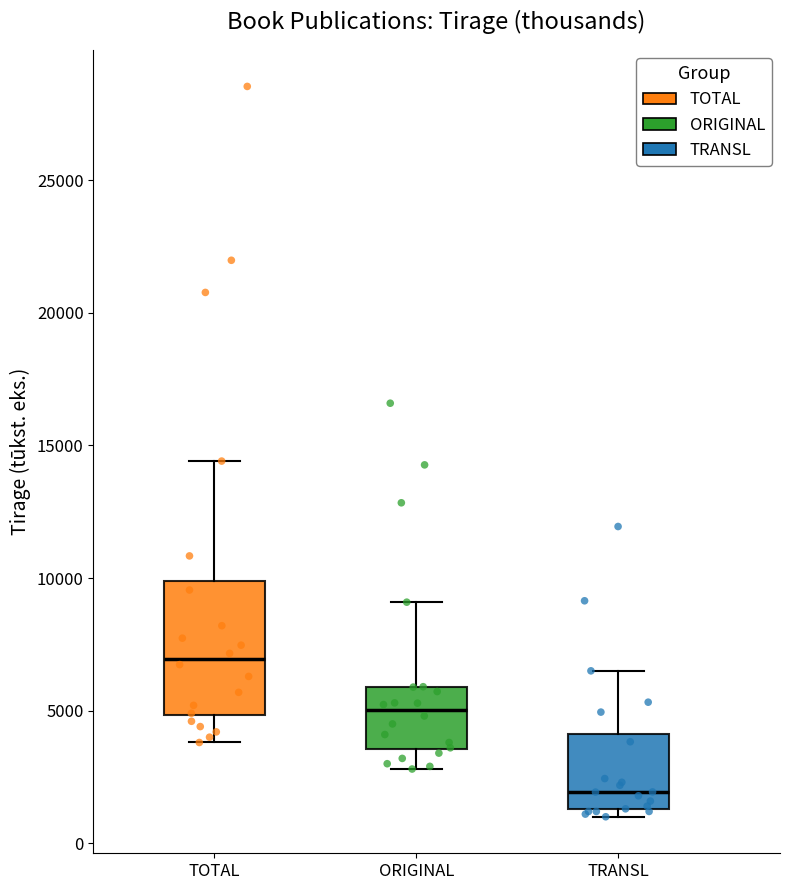

Reading left to right, transcribe this box plot: for each box, give where its median line is, the range the box spans, and where its two whiskers end, as read against the y-axis. The values are not printed on the chart, so give them approximately, as read against the axis.

TOTAL: median 7000, box 5000 to 10000, whiskers 4000 to 14500
ORIGINAL: median 5000, box 3500 to 6000, whiskers 3000 to 9000
TRANSL: median 2000, box 1500 to 4000, whiskers 1000 to 6500